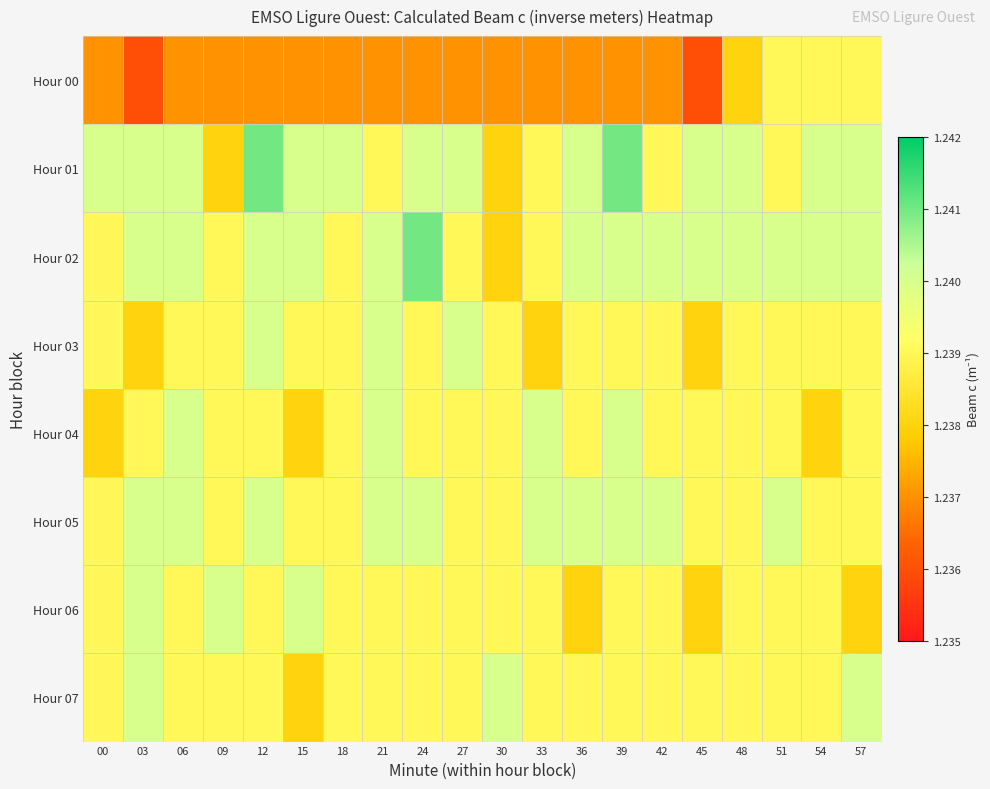

Which series changed the most between 06 and 36?

Hour 06